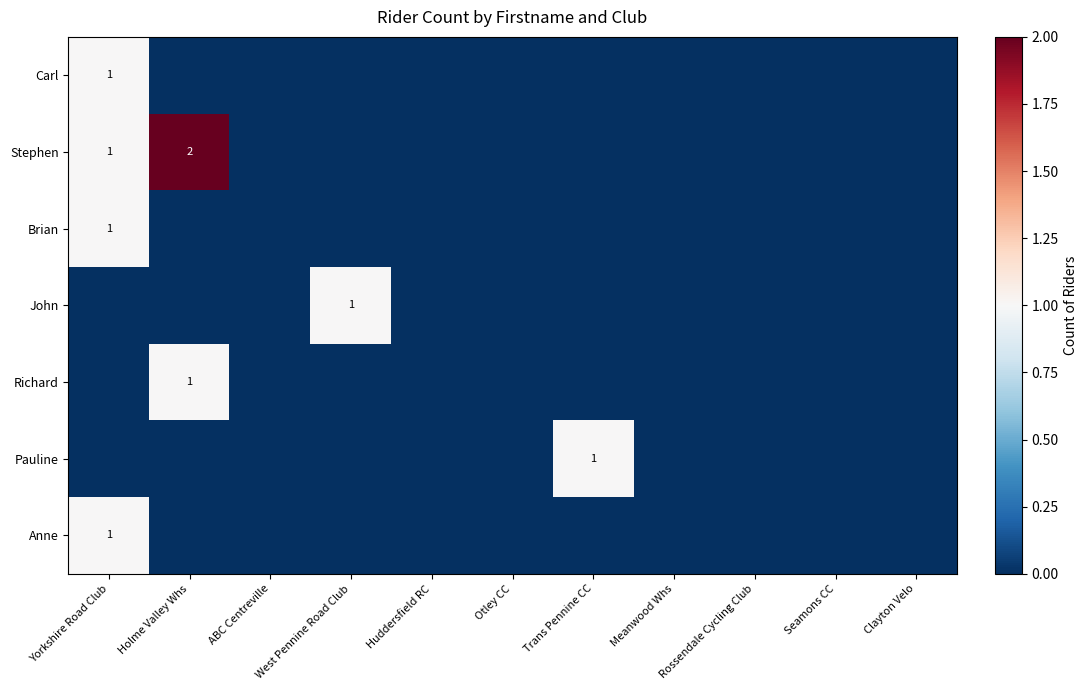

Between Otley CC and Rossendale Cycling Club, which series saw the biggest shift?

Carl